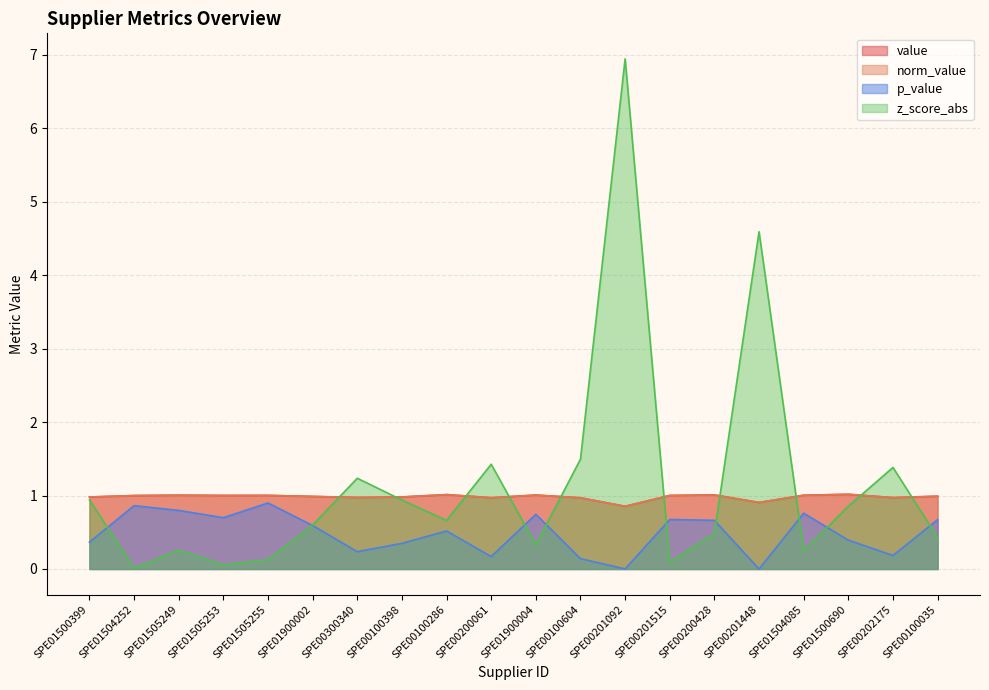

Where is the first local minimum for p_value?

SPE01505253